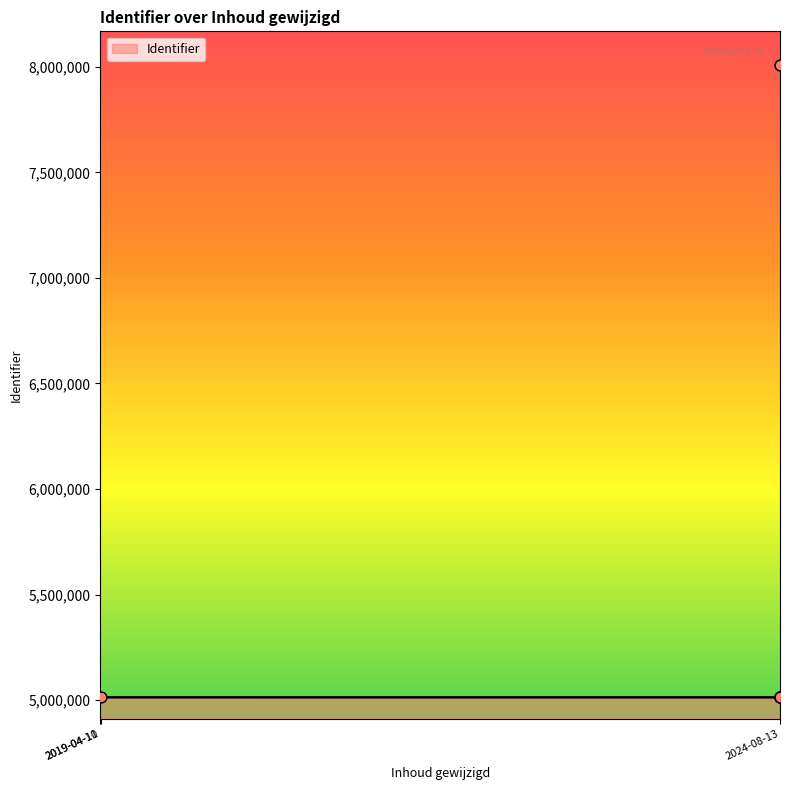

What is the highest value of the Identifier series?

5013406.5